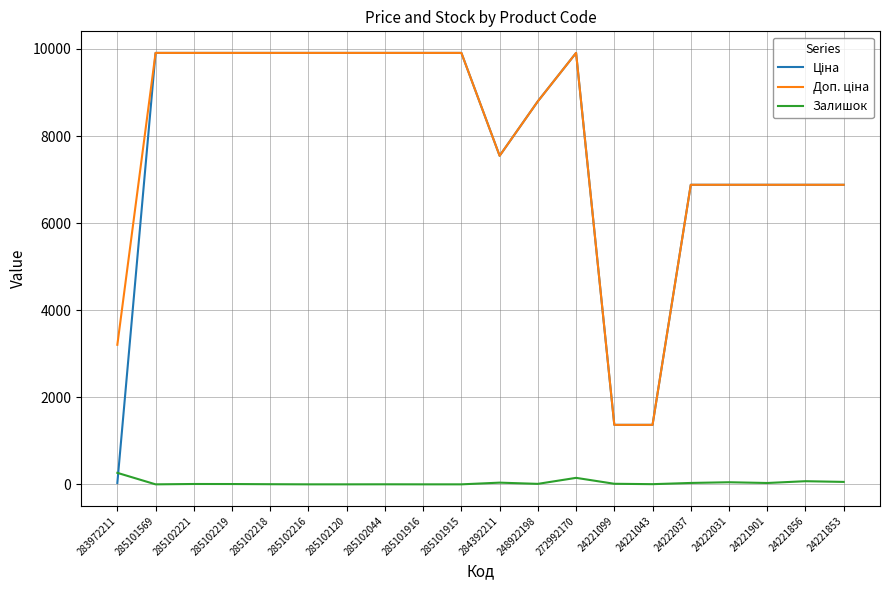

Is it true that Залишок equals 3.0 at 285102218?

True